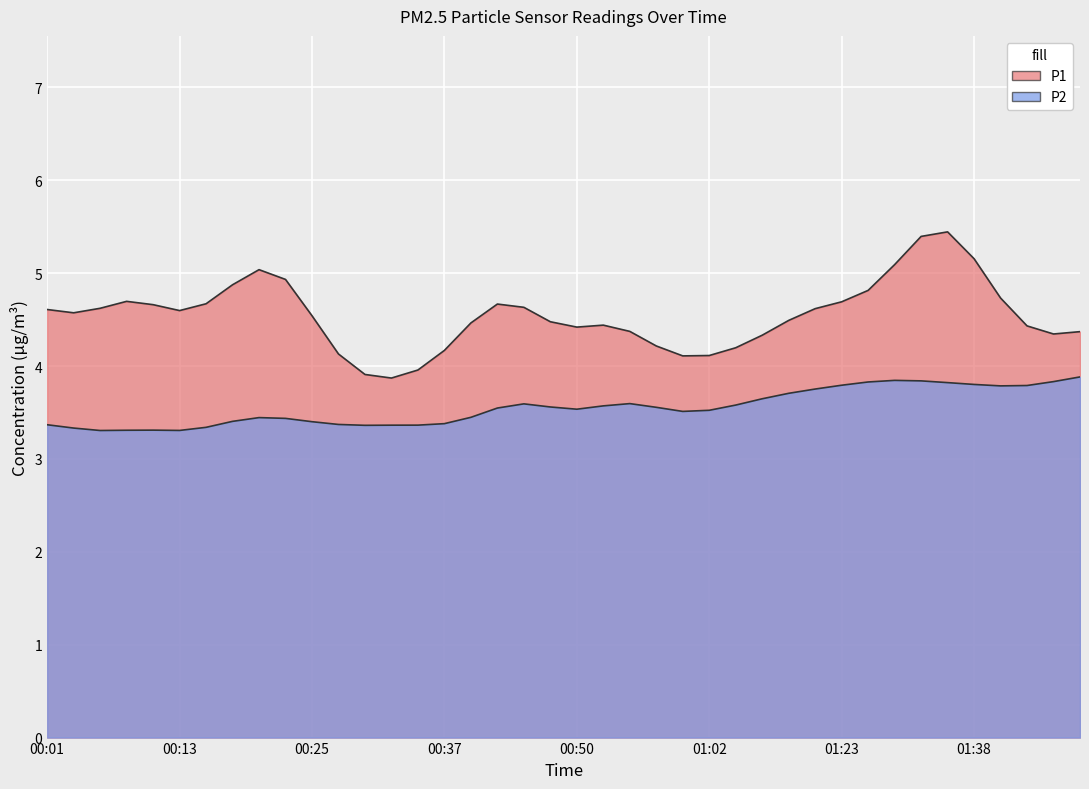

Rank the series by their maximum value, from lowest to highest.

P2, P1